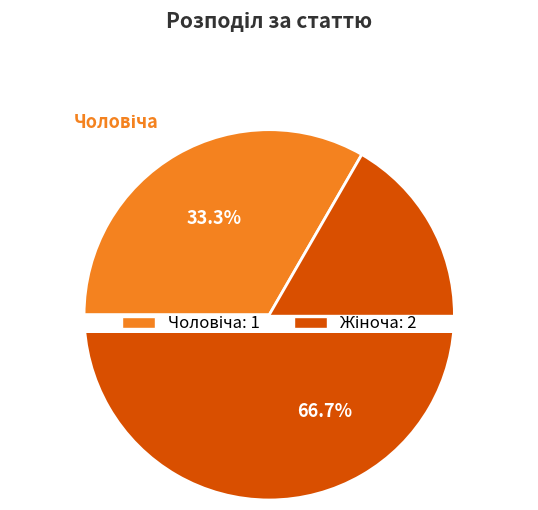

To the nearest percent, what is the combined percentage of Чоловіча and Жіноча?

100%